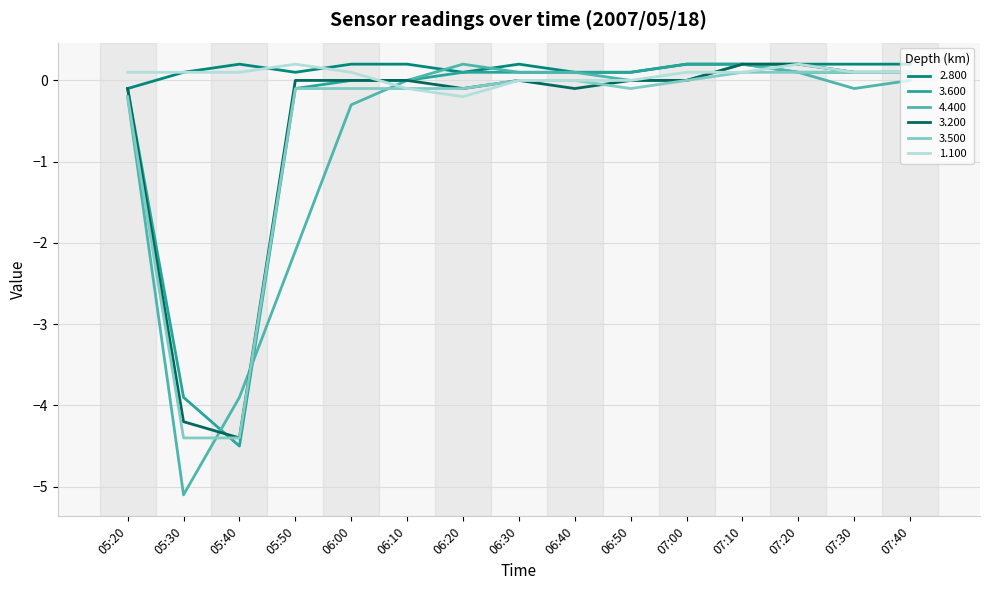

How many lines are shown in the chart?

6